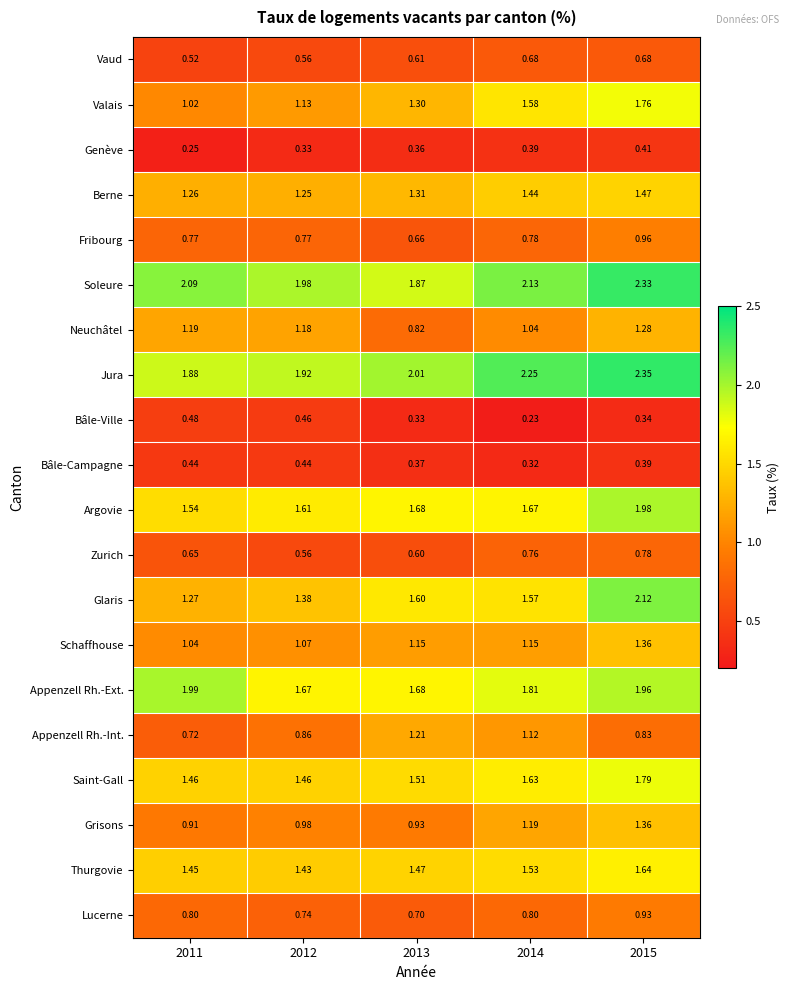

Which series changed the most between 2011 and 2013?

Appenzell Rh.-Int.